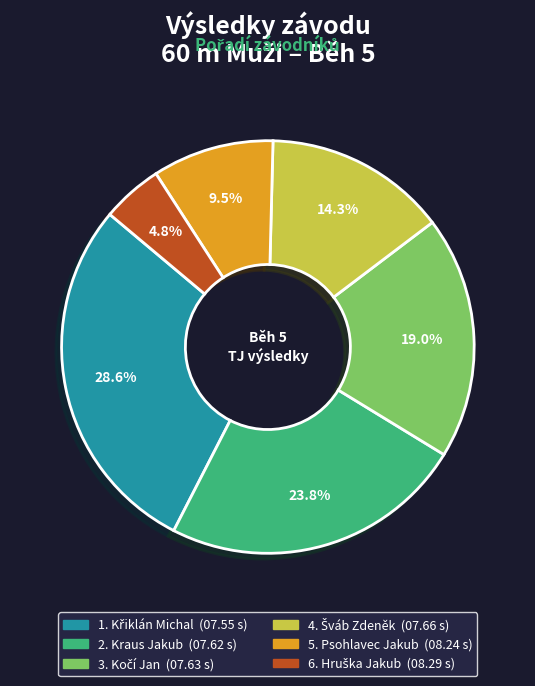

Is there any slice that represents more than half of the pie?

No